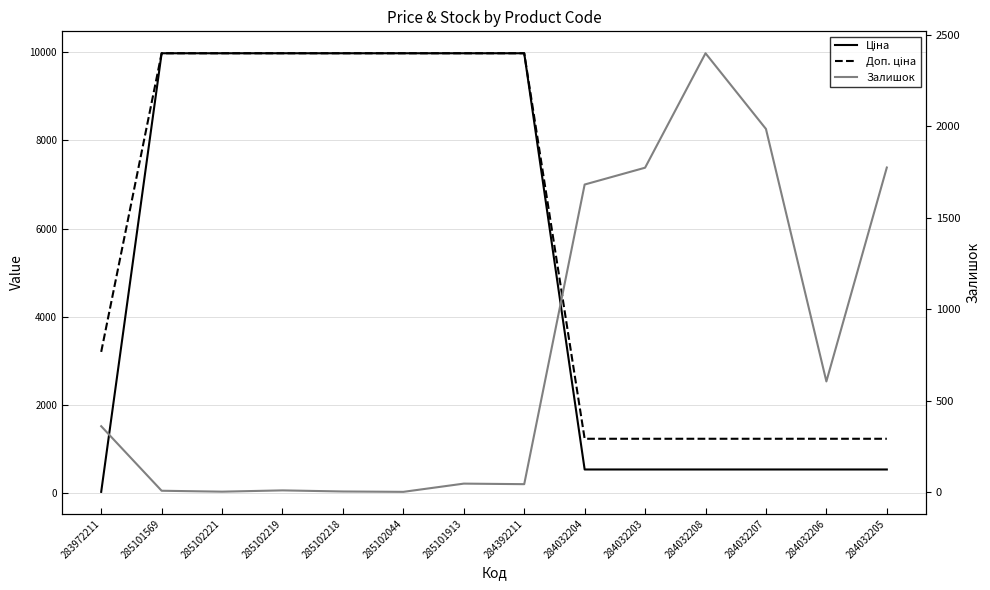

What is the label of the 3rd point from the right?

284032207